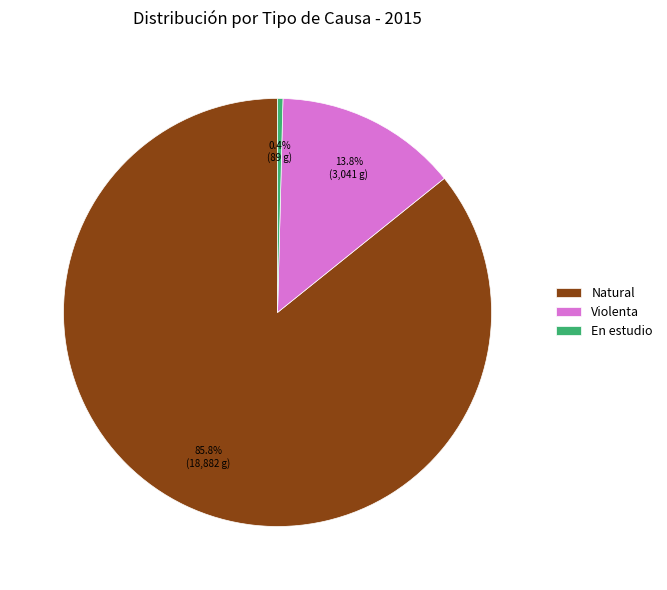

What percentage do Violenta and Natural together represent?

99.6%